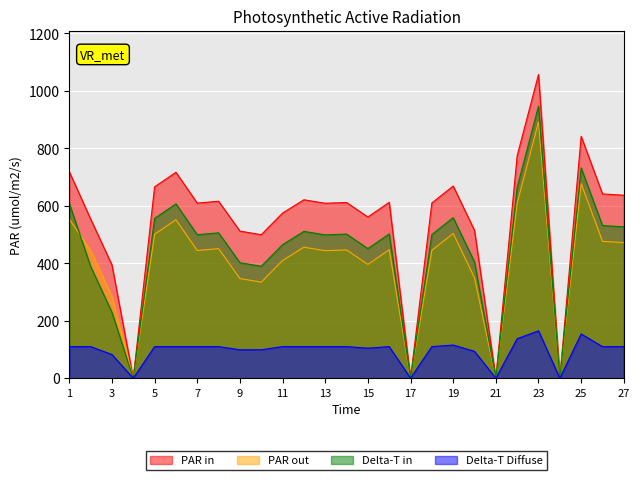

Reading left to right, list all the values displayed in this chart.

PAR in: 718.9	554.4	394.4	0.0	666.0	716.6	609.4	616.0	512.1	499.4	574.8	620.9	608.9	611.6	561.0	612.2	0.0	610.0	668.8	514.2	0.0	774.4	1057.1	0.0	842.1	641.3	636.9
PAR out: 553.9	444.4	284.4	0.0	501.0	551.6	444.4	451.0	347.0	334.4	409.8	455.9	443.9	446.6	396.0	447.2	0.0	444.9	503.8	349.2	0.0	609.4	892.1	0.0	677.1	476.3	471.9
Delta-T in: 608.9	389.4	229.3	0.0	556.0	606.6	499.4	506.0	402.0	389.4	464.7	510.9	498.9	501.6	451.0	502.2	0.0	499.9	558.8	404.2	0.0	664.4	947.1	0.0	732.1	531.3	526.9
Delta-T Diffuse: 110.0	110.0	82.5	0.0	110.0	110.0	110.0	110.0	99.0	99.0	110.0	110.0	110.0	110.0	104.5	110.0	0.0	110.0	115.5	93.5	0.0	137.5	165.0	0.0	154.0	110.0	110.0